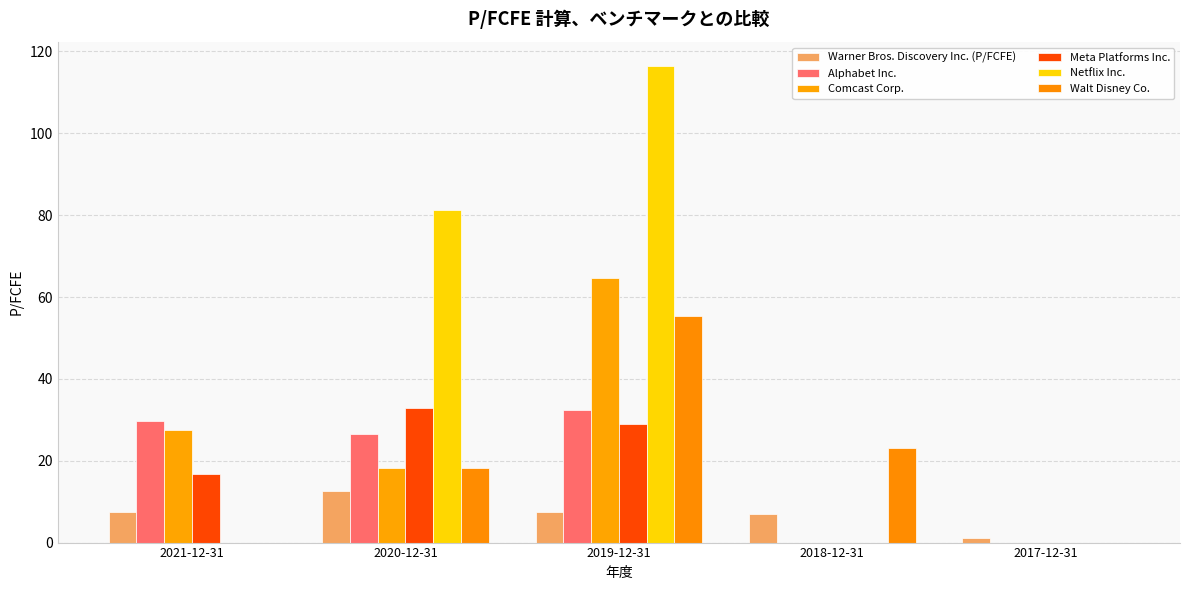

What is the spread (max minus min) of values at 2020-12-31?

68.7